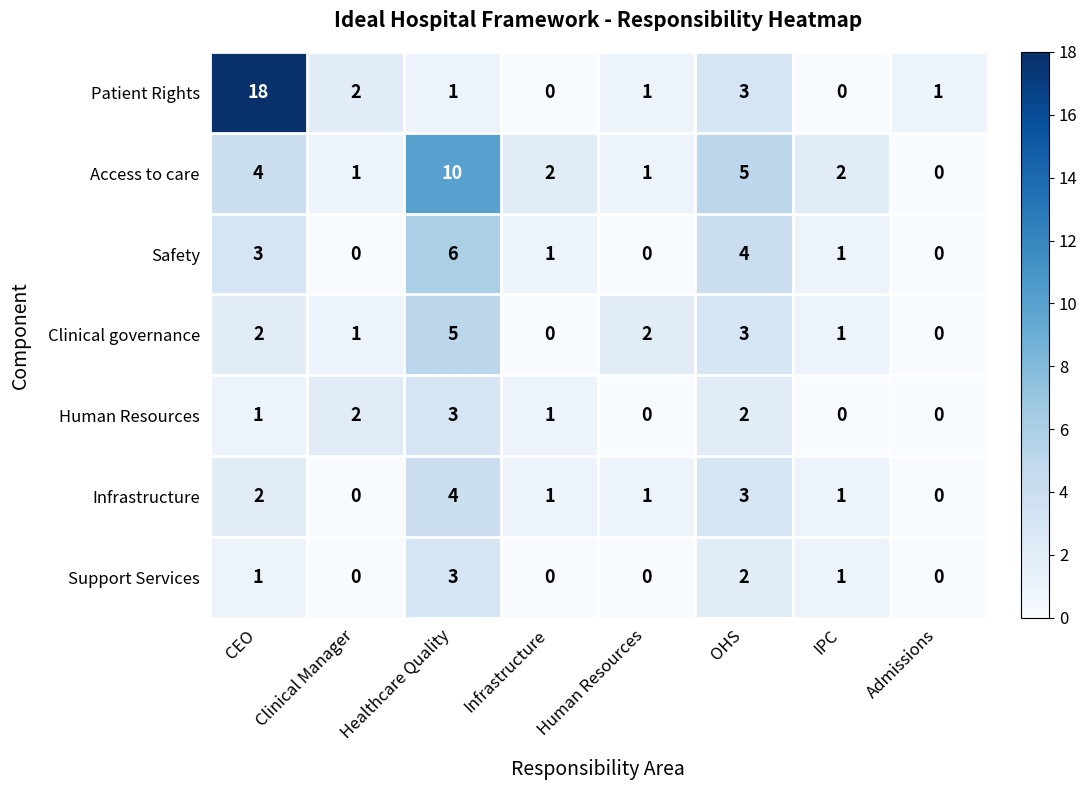

The Infrastructure series shows 1 at Infrastructure. True or false?

True